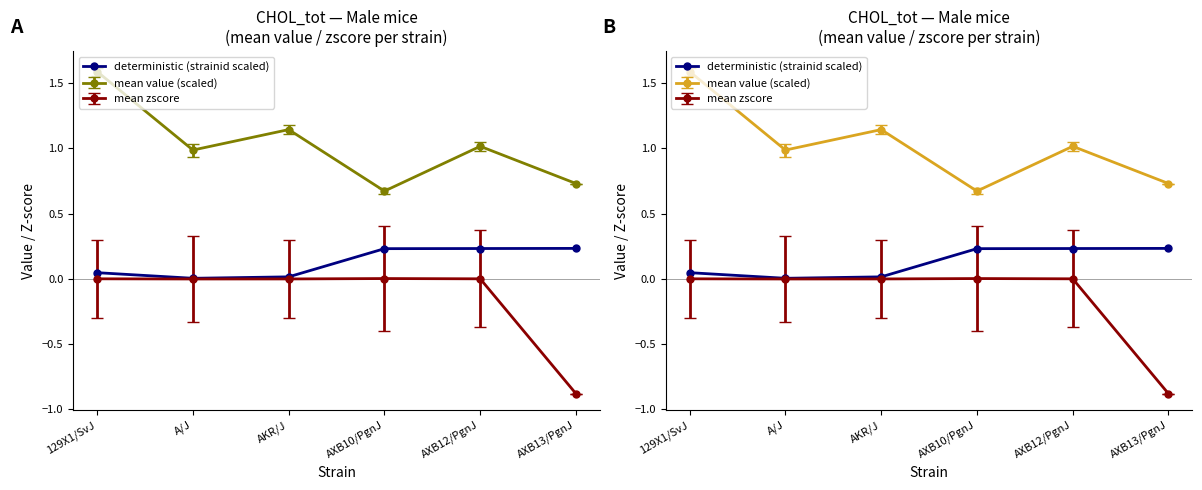

Does the chart display data point markers on the line(s)?

Yes